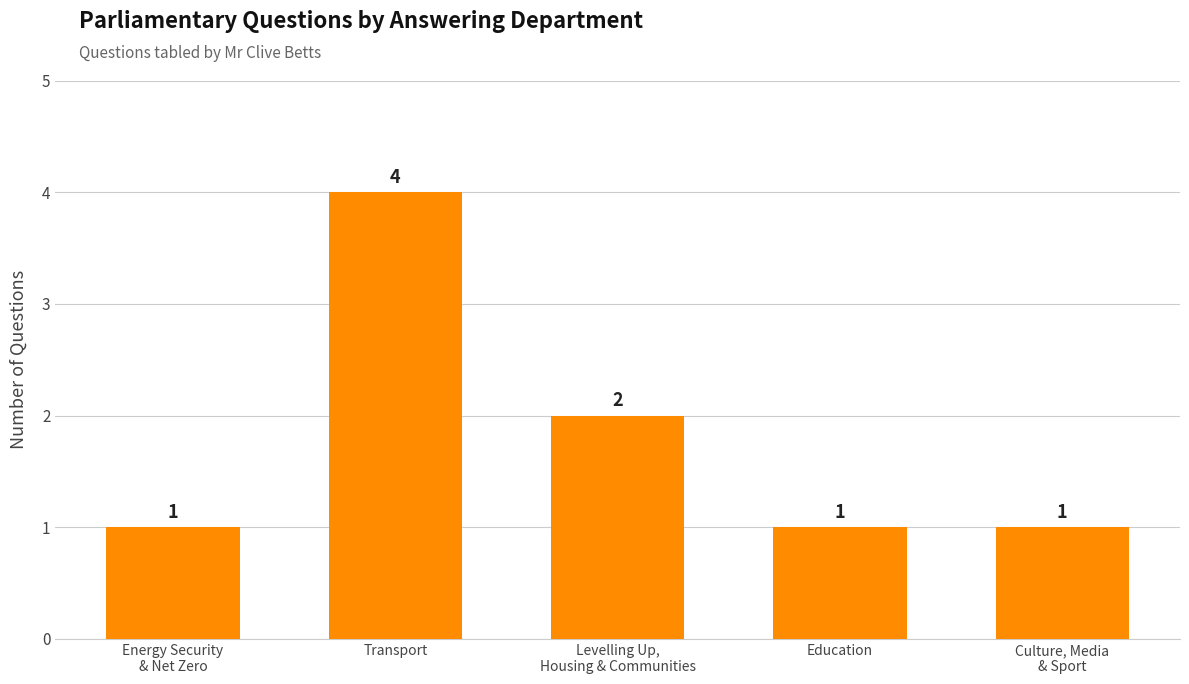

What is the greatest value displayed?

4